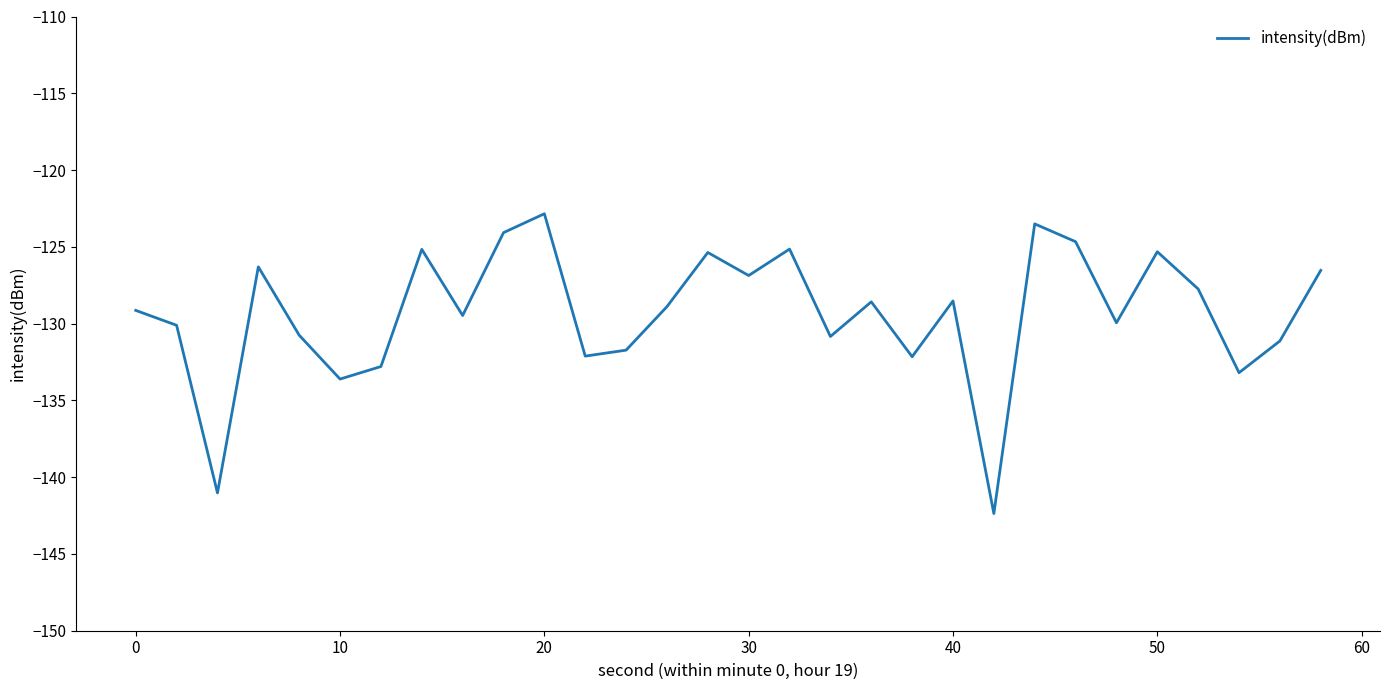

What is the maximum value shown in the chart?

-122.8